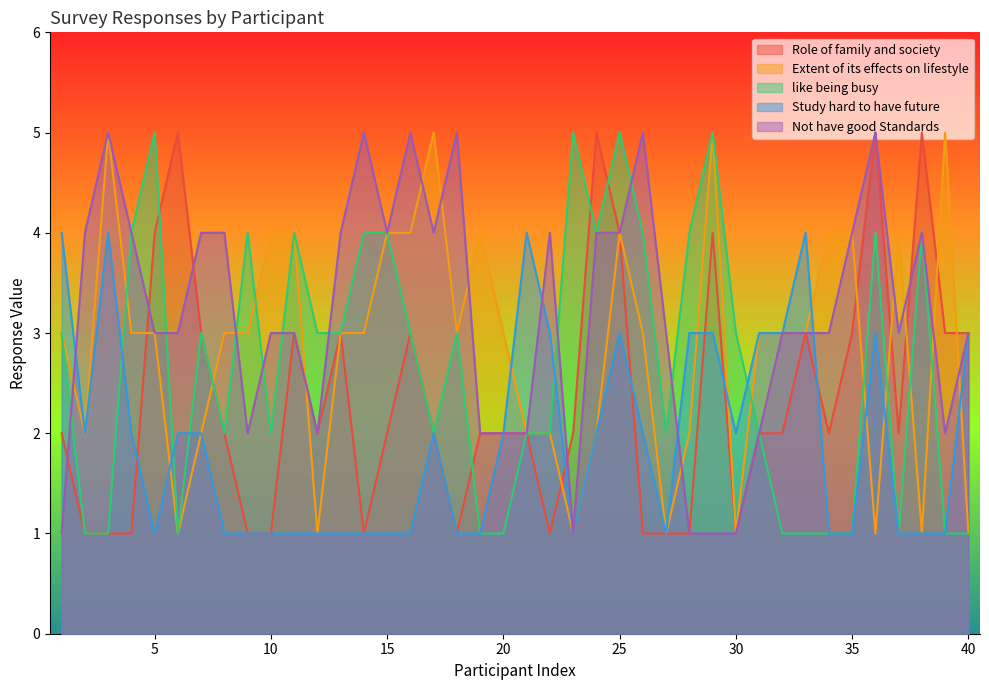

Between 25 and 40, which series saw the biggest shift?

like being busy